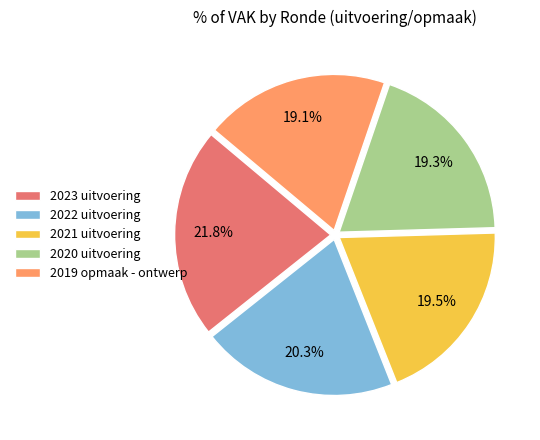

What portion of the pie excludes 2019 opmaak - ontwerp?

80.9%